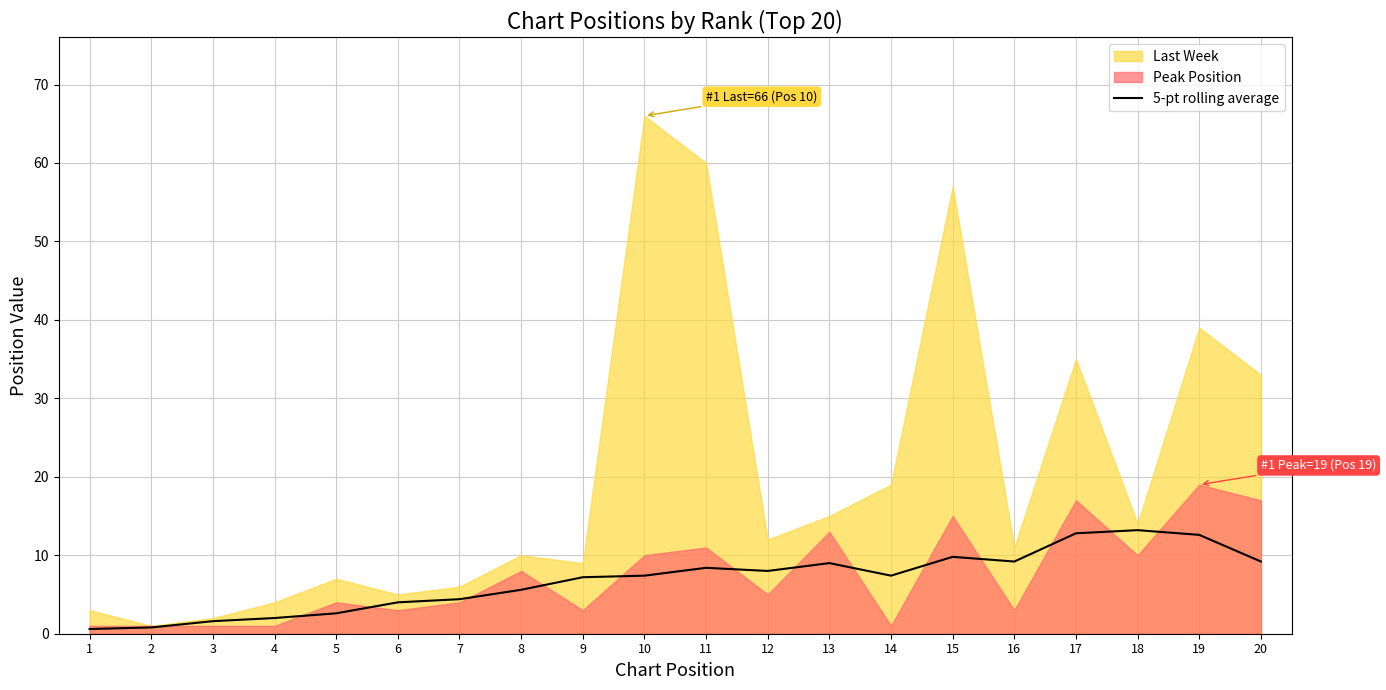

Is it true that 5-pt rolling average equals 13.2 at 18?

True